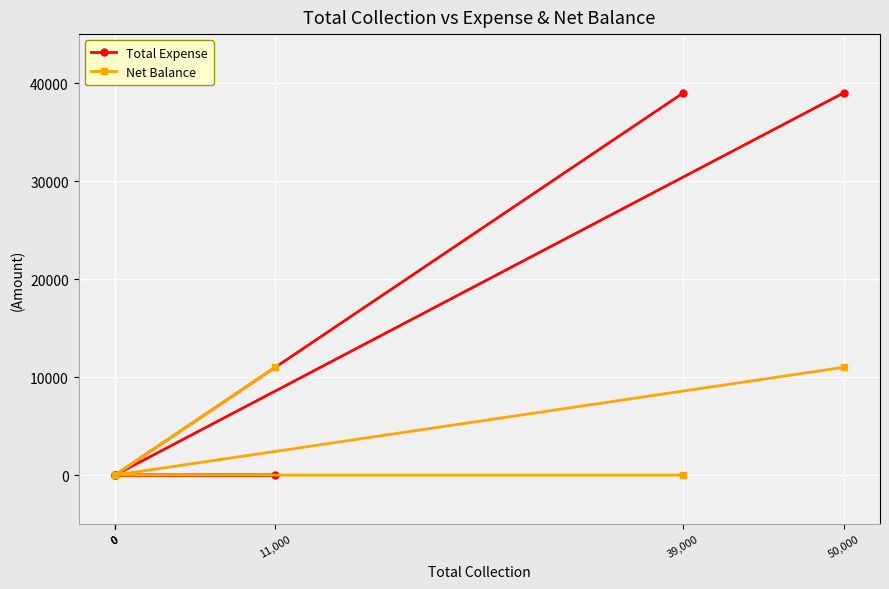

How many positive values does the Total Expense series have?

2